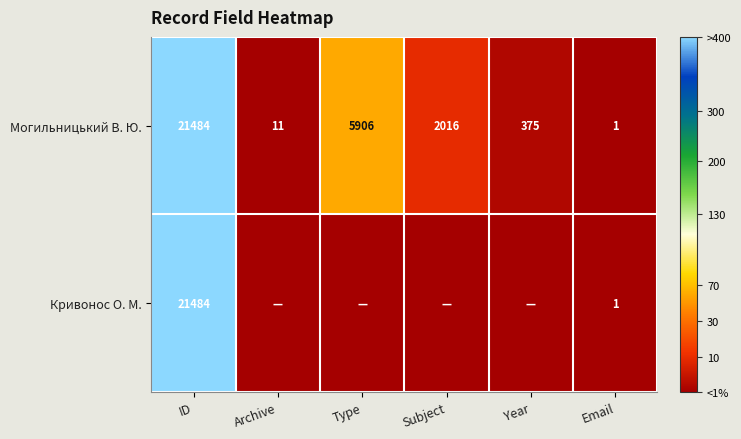

At which label does Могильницький В. Ю. first exceed 2016?

ID